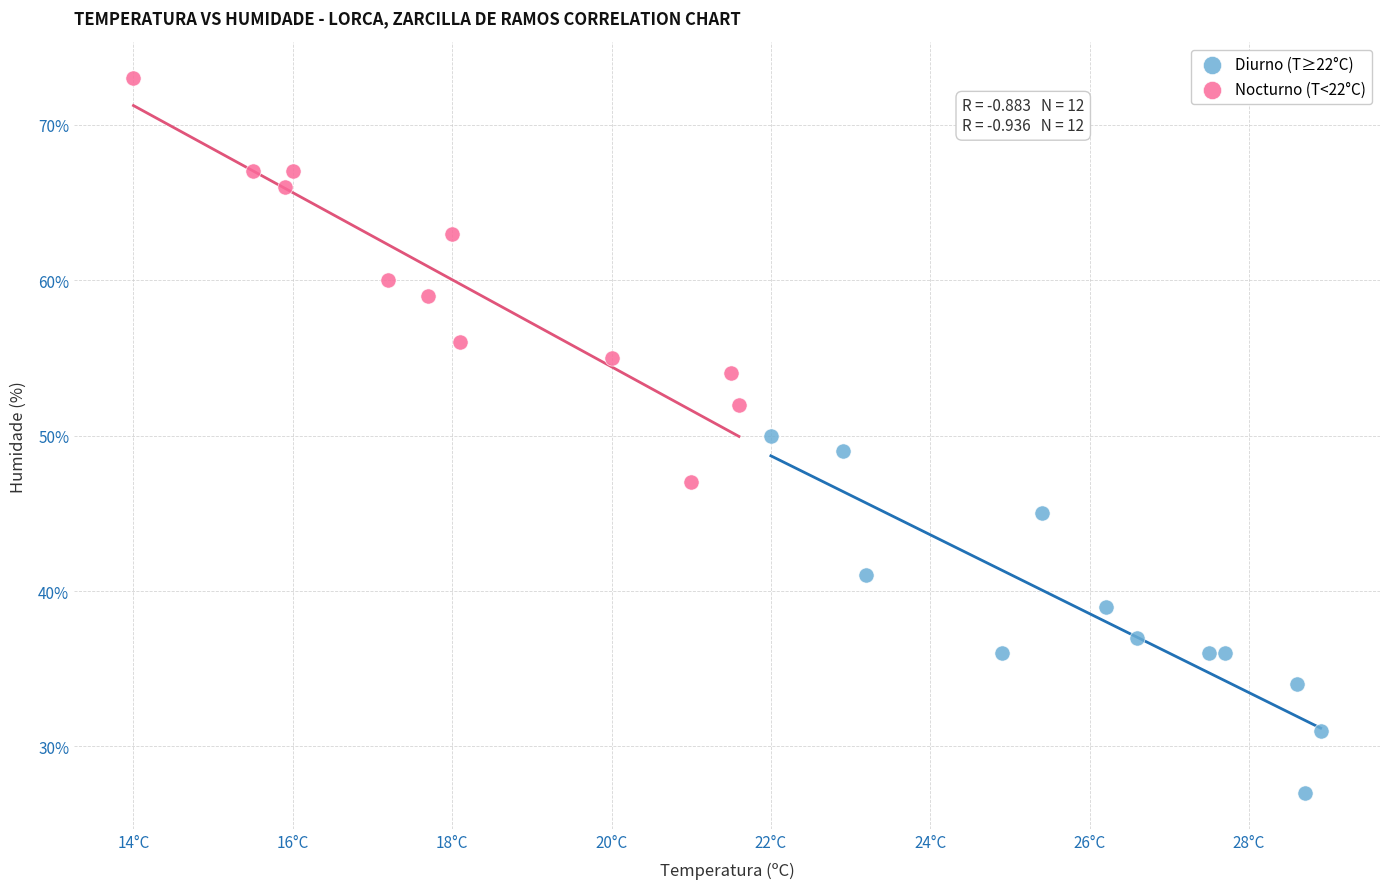

Which series reaches the minimum Y coordinate?

Diurno (T≥22°C)